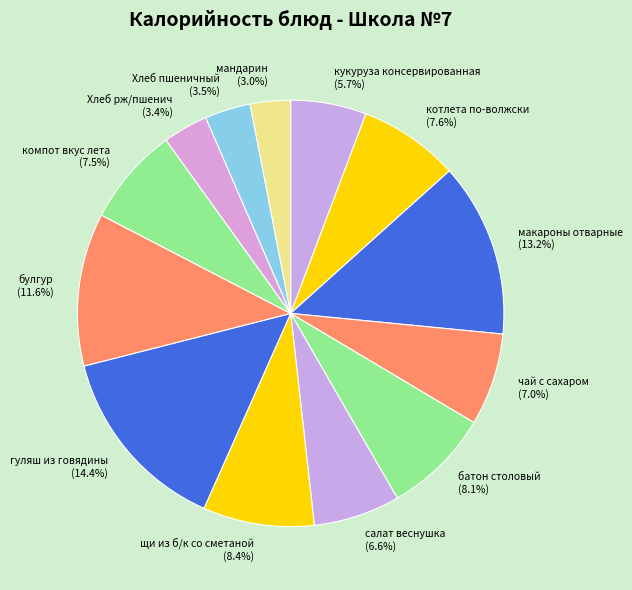

Combined, do кукуруза консервированная and макароны отварные account for over 50%?

No